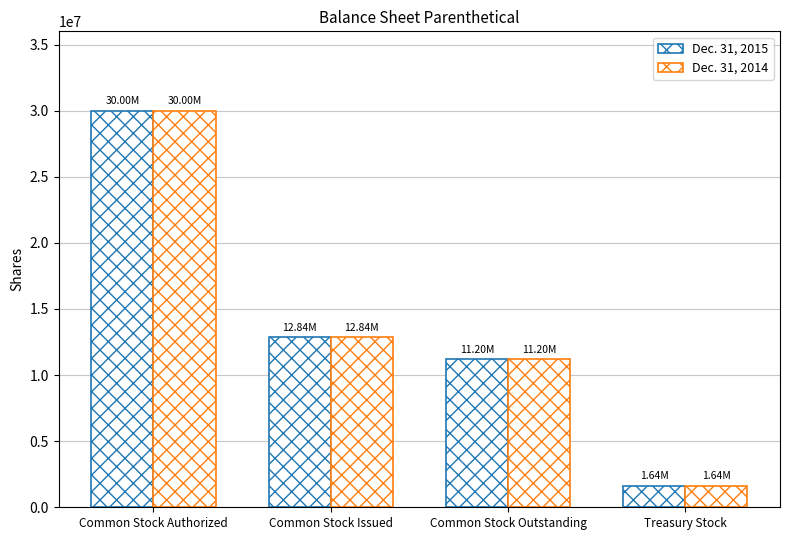

What is the label of the 1st bar from the right?

Treasury Stock